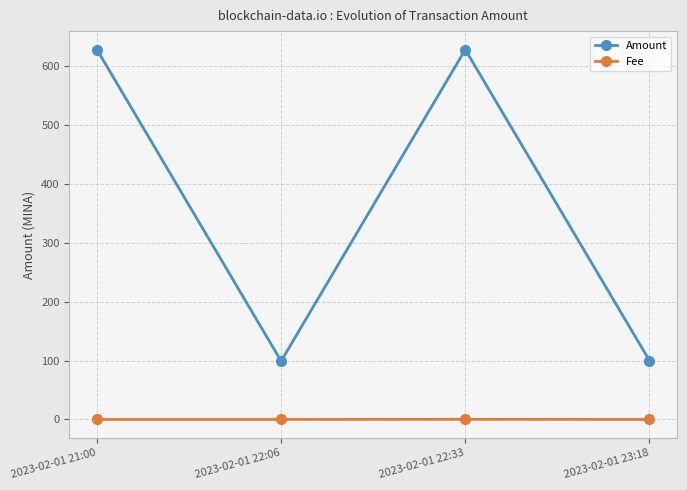

How many data points in Amount are less than 627?

2